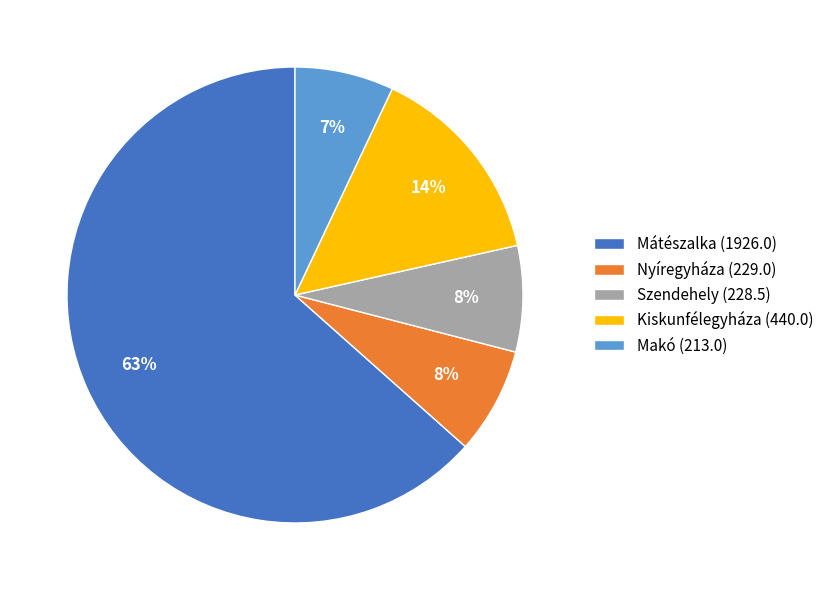

Is it true that Nyíregyháza (229.0) is 8% of the pie?

True